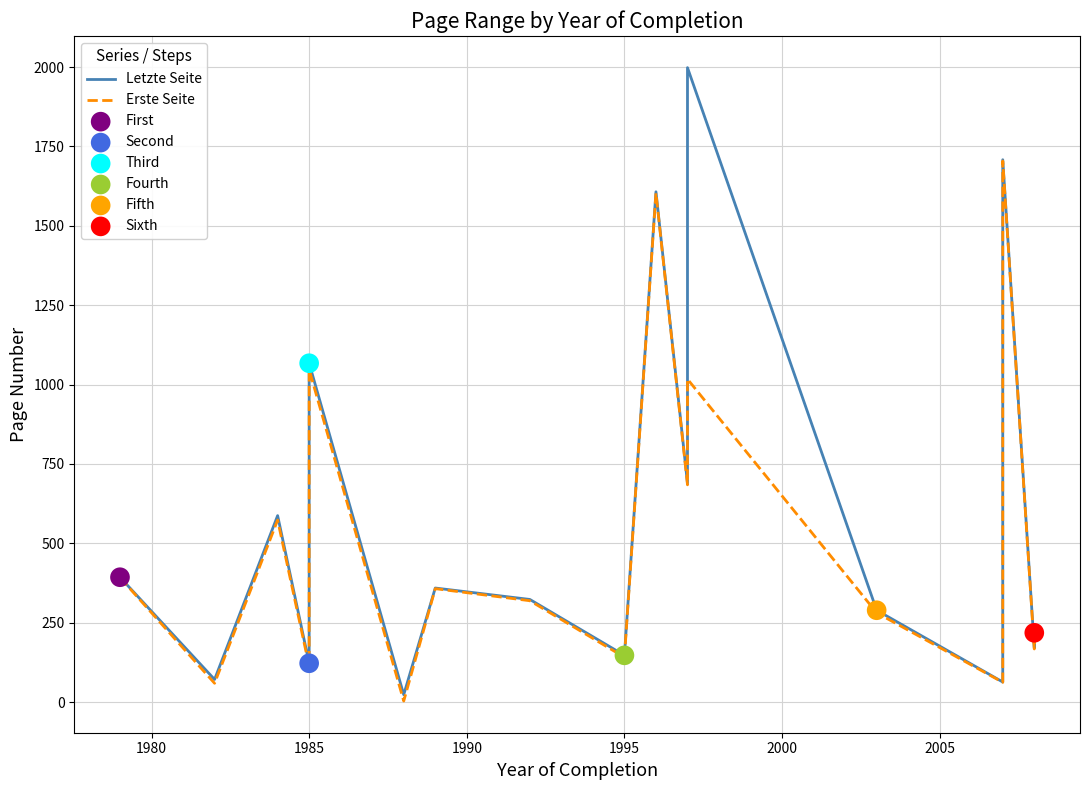

Which series contains the lowest Y value?

Erste Seite